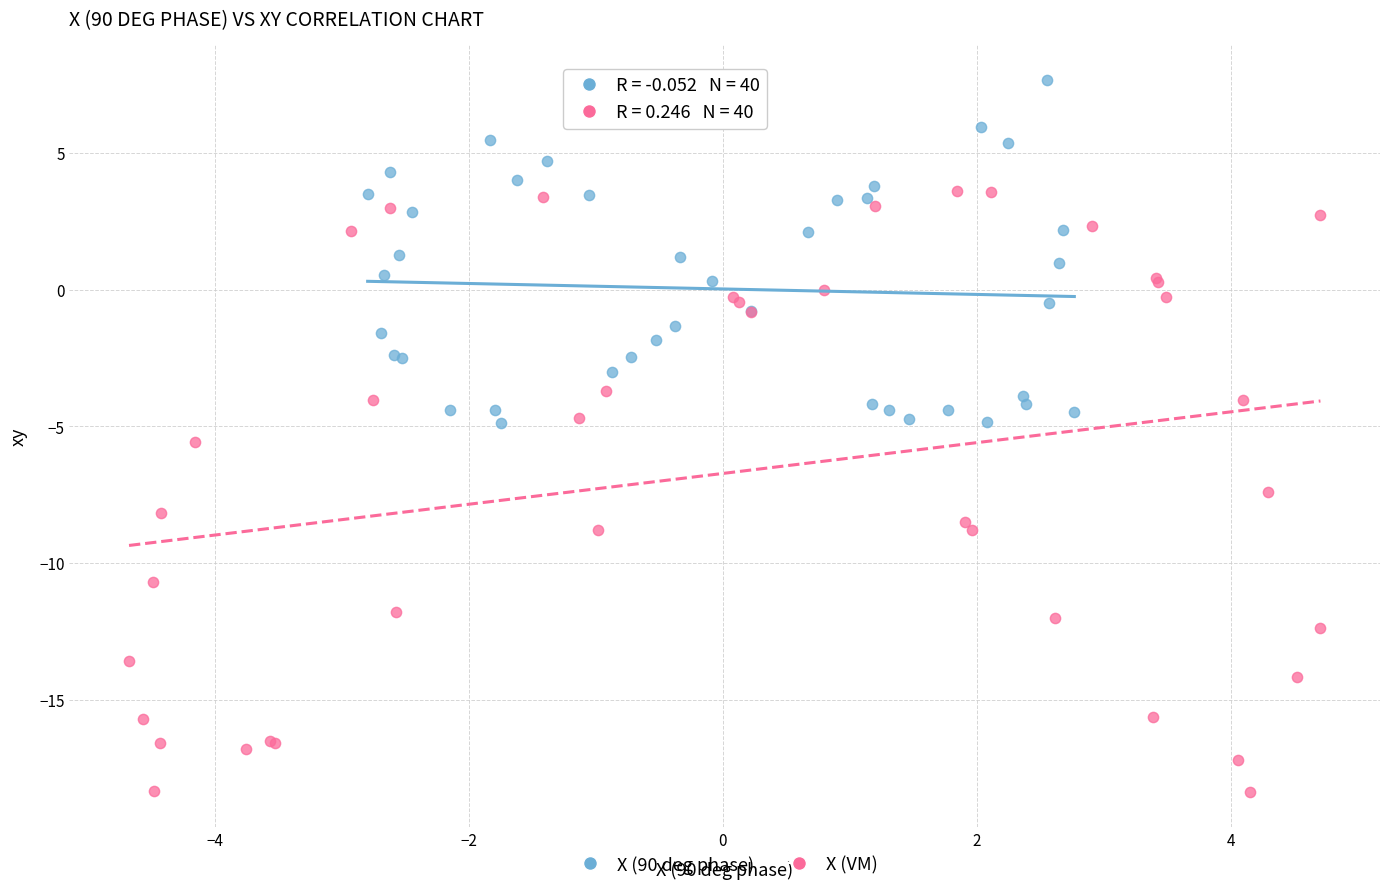

Which series has the widest spread of Y values?

X (VM)